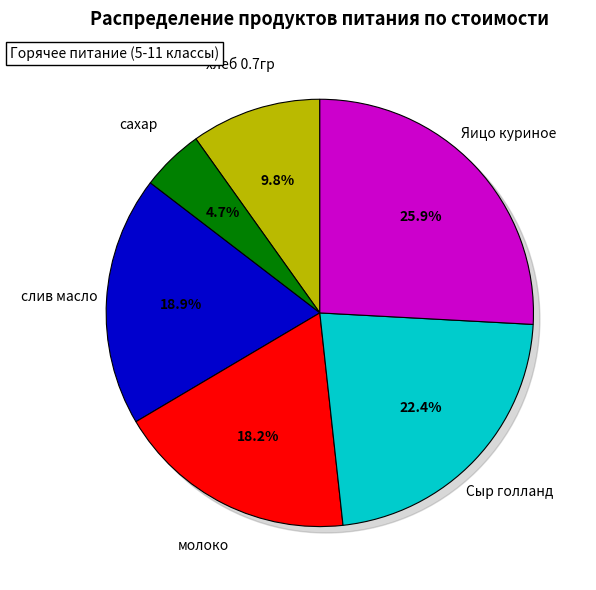

How many segments does this pie chart have?

6